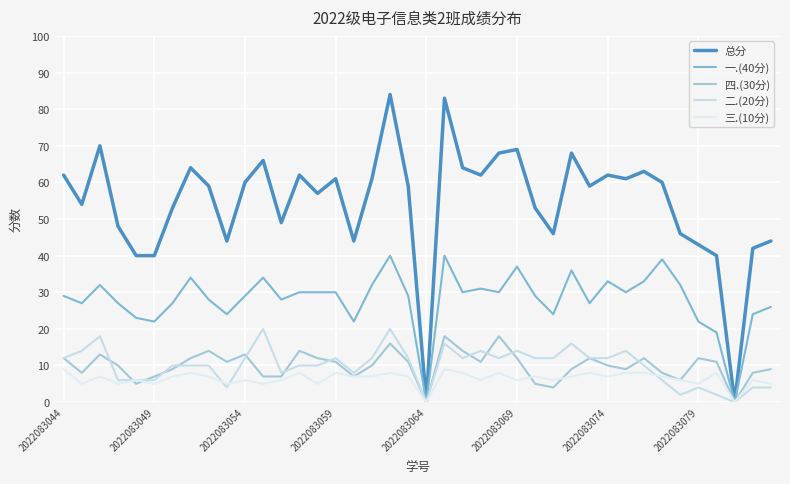

How many distinct data groups are displayed?

5